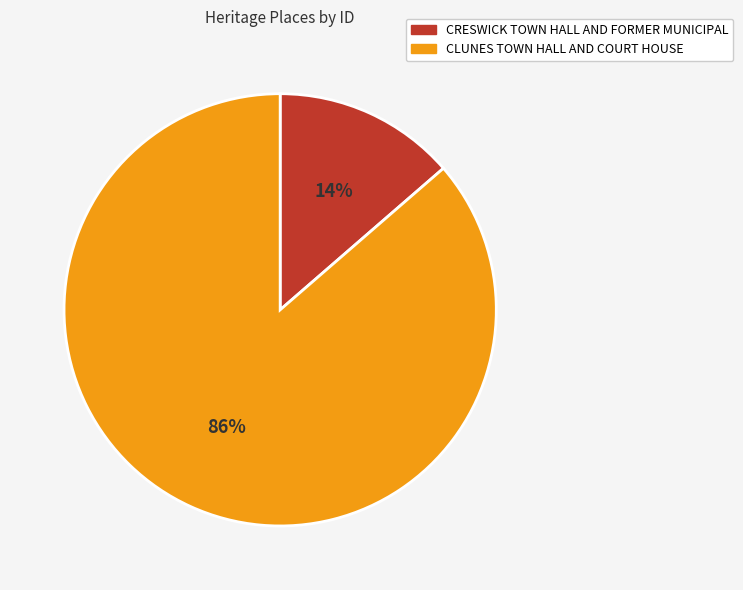

Rank the categories by value from highest to lowest.

CLUNES TOWN HALL AND COURT HOUSE, CRESWICK TOWN HALL AND FORMER MUNICIPAL